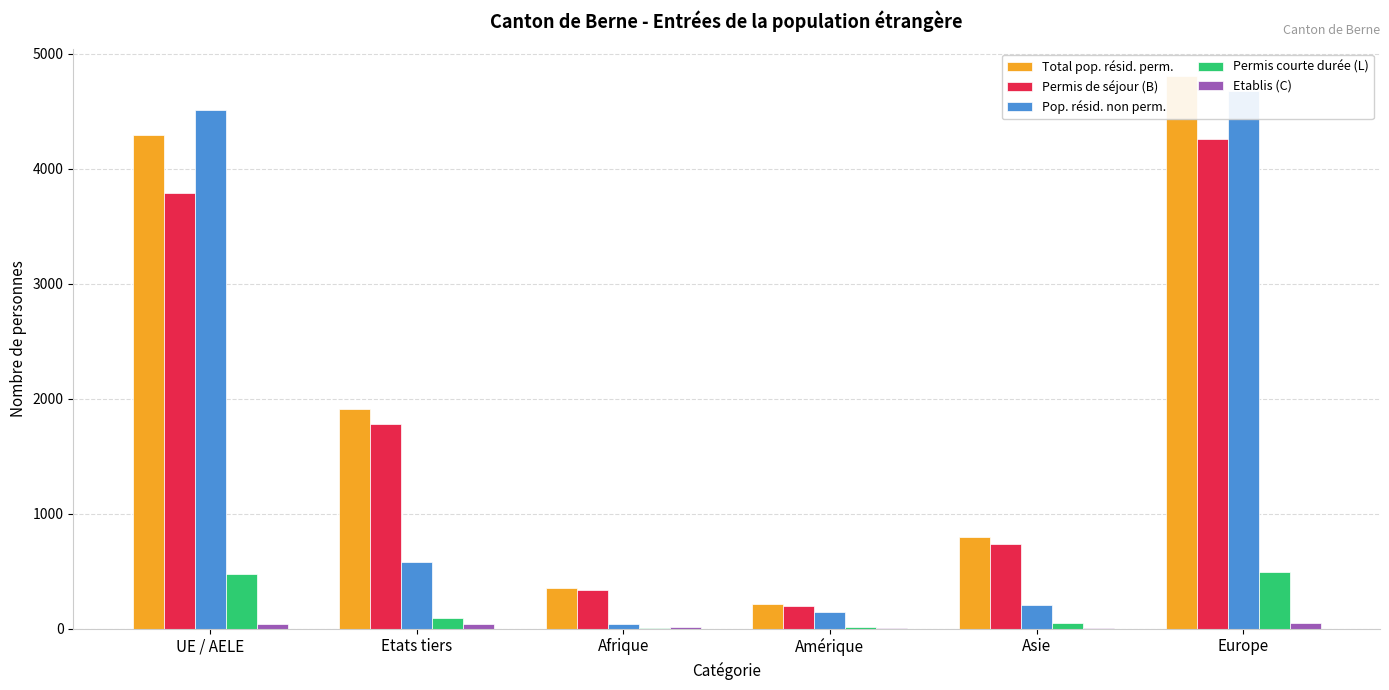

What is the approximate value of Etablis (C) at Amérique?

6